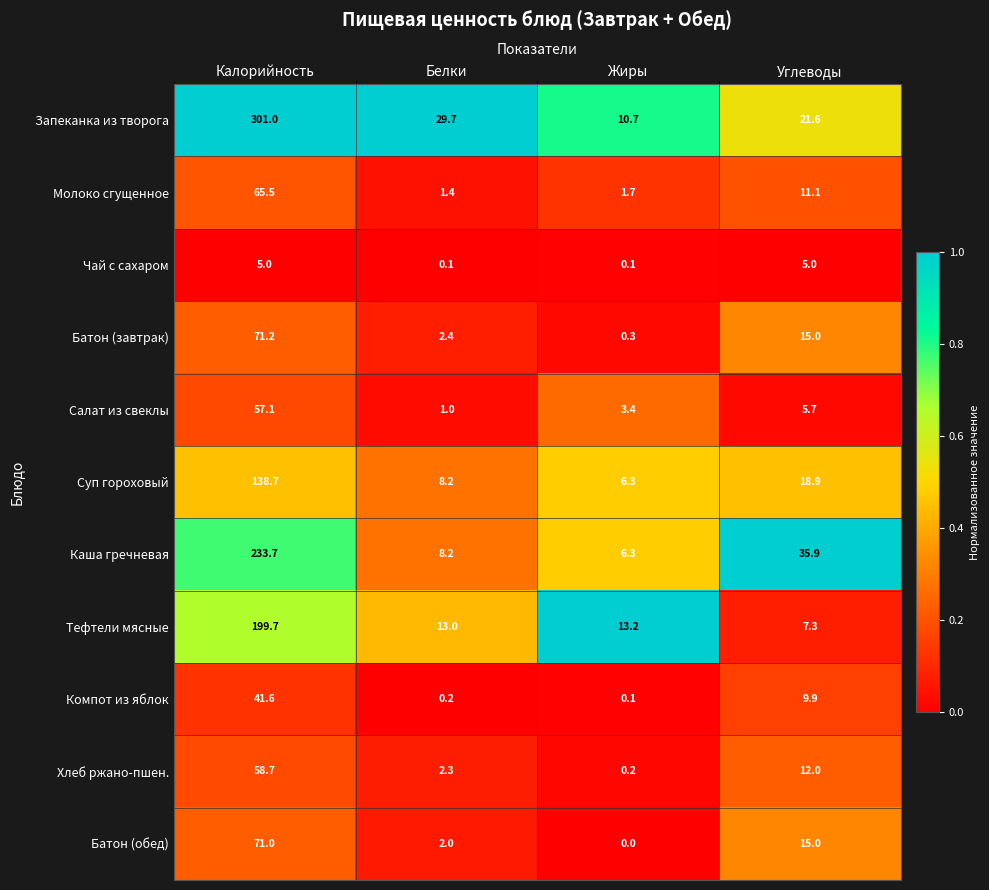

Rank the series by their maximum value, from highest to lowest.

Запеканка из творога, Каша гречневая, Тефтели мясные, Суп гороховый, Батон (завтрак), Батон (обед), Молоко сгущенное, Хлеб ржано-пшен., Салат из свеклы, Компот из яблок, Чай с сахаром